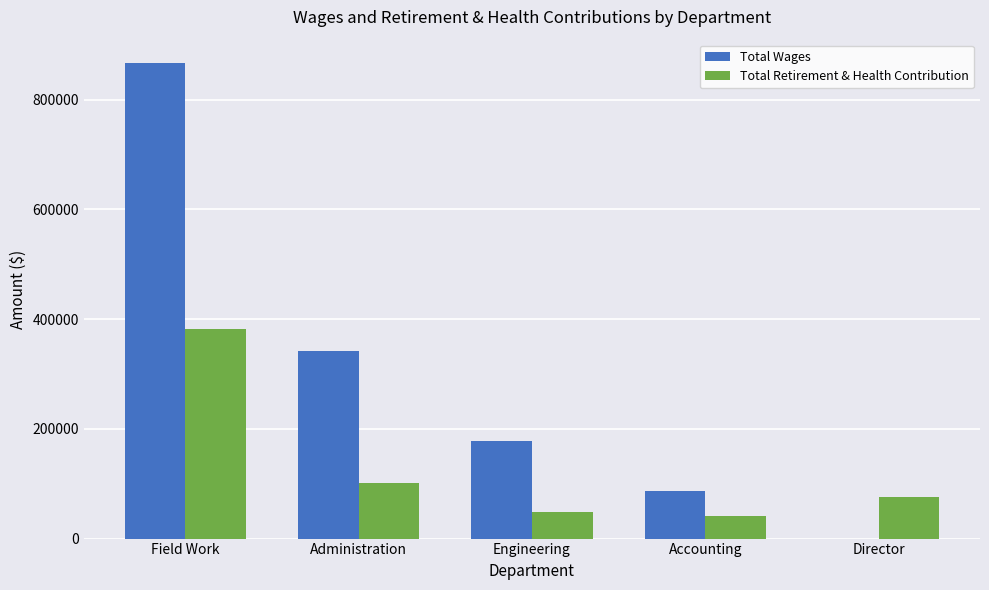

Reading left to right, extract all data points from this chart.

Total Wages: Field Work=866115	Administration=342377	Engineering=177469	Accounting=87312	Director=0
Total Retirement & Health Contribution: Field Work=381531	Administration=101964	Engineering=48734	Accounting=41043	Director=76188